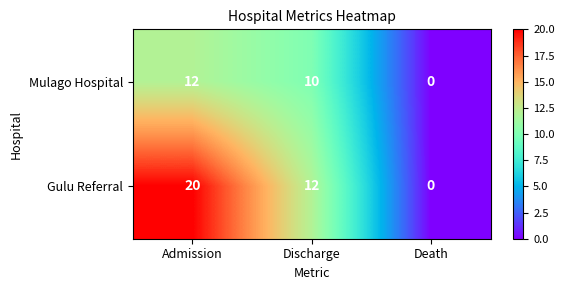

Rank the series by their maximum value, from highest to lowest.

Gulu Referral, Mulago Hospital